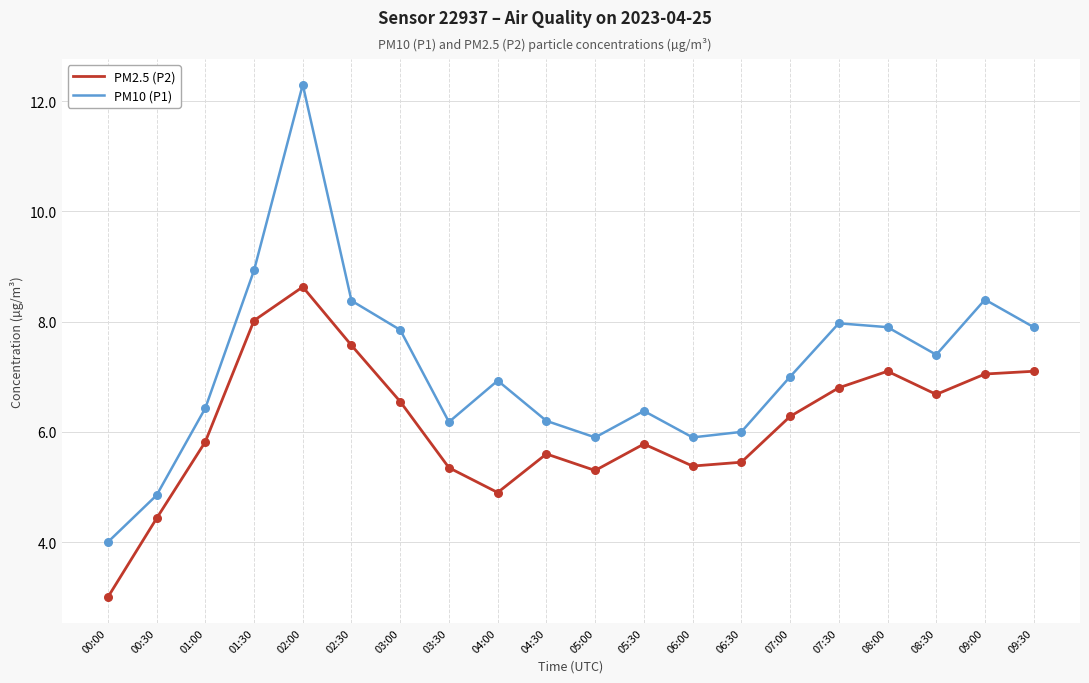

Which series has the largest total across all categories?

PM10 (P1)